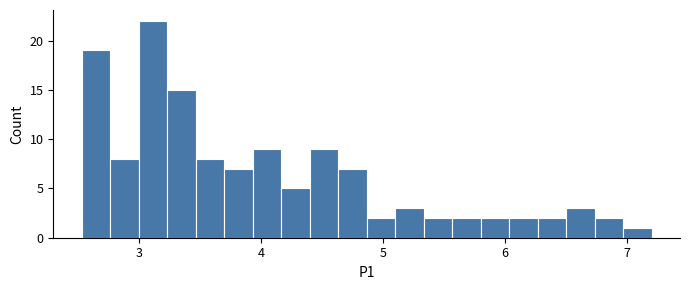

Read against the x-axis, roughly where is the centre of the tallest bar?

3.1